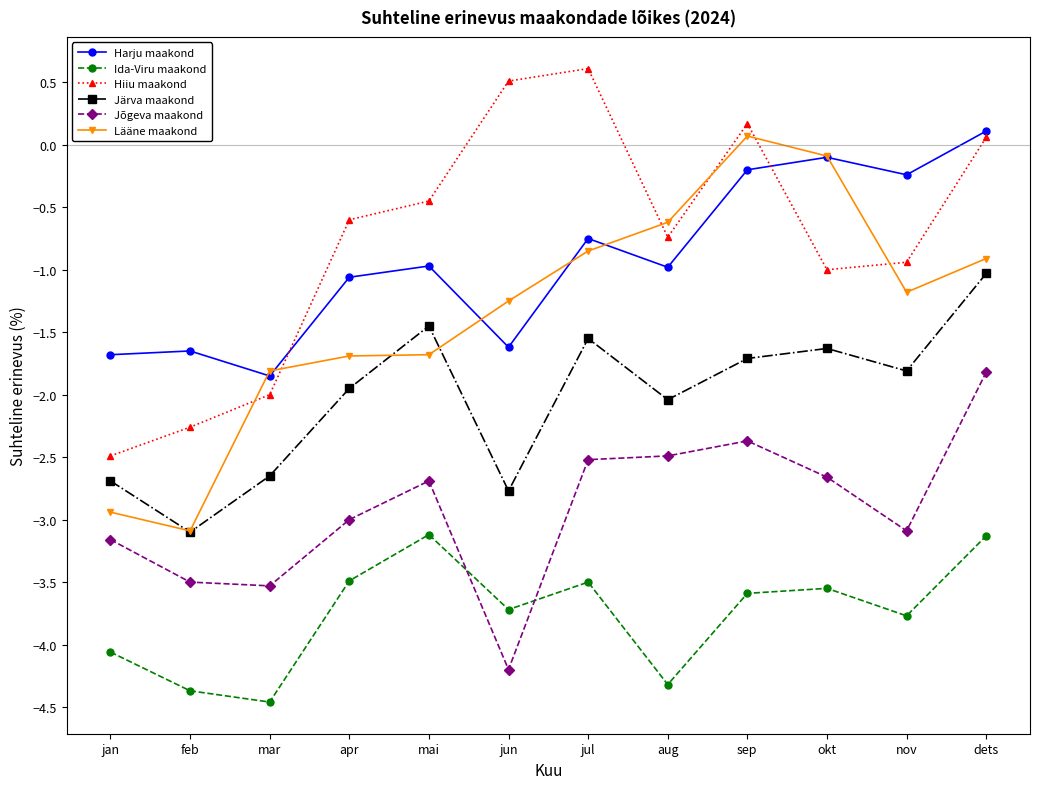

What is the greatest value displayed?

0.6